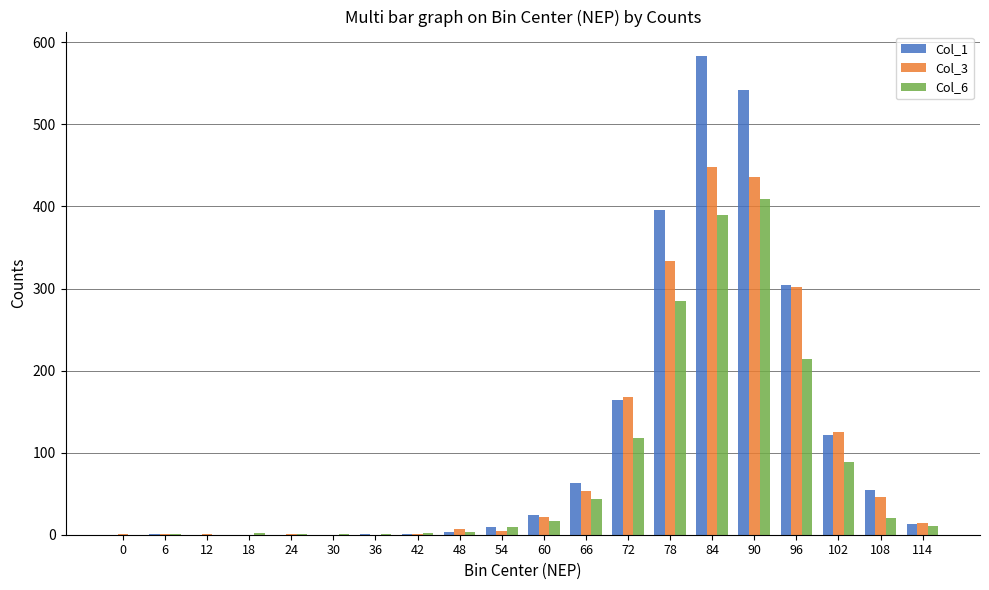

At which category is the sum across all series the highest?

84